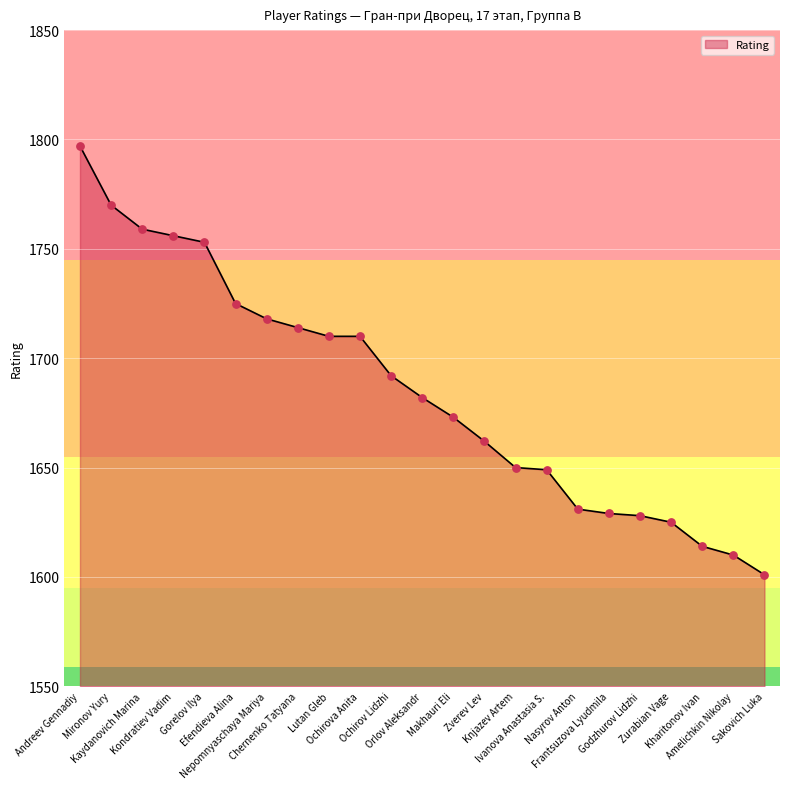

Approximately how many times larger is the value at Zverev Lev compared to Sakovich Luka?

1.0